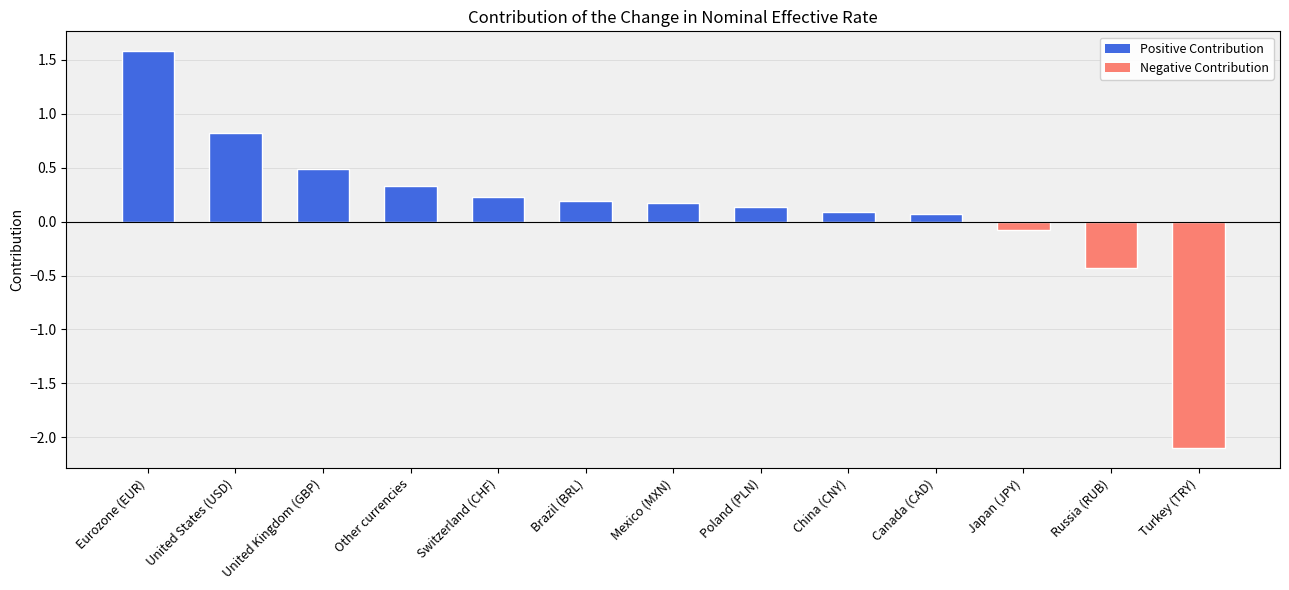

What is the label of the 4th bar from the right?

Canada (CAD)